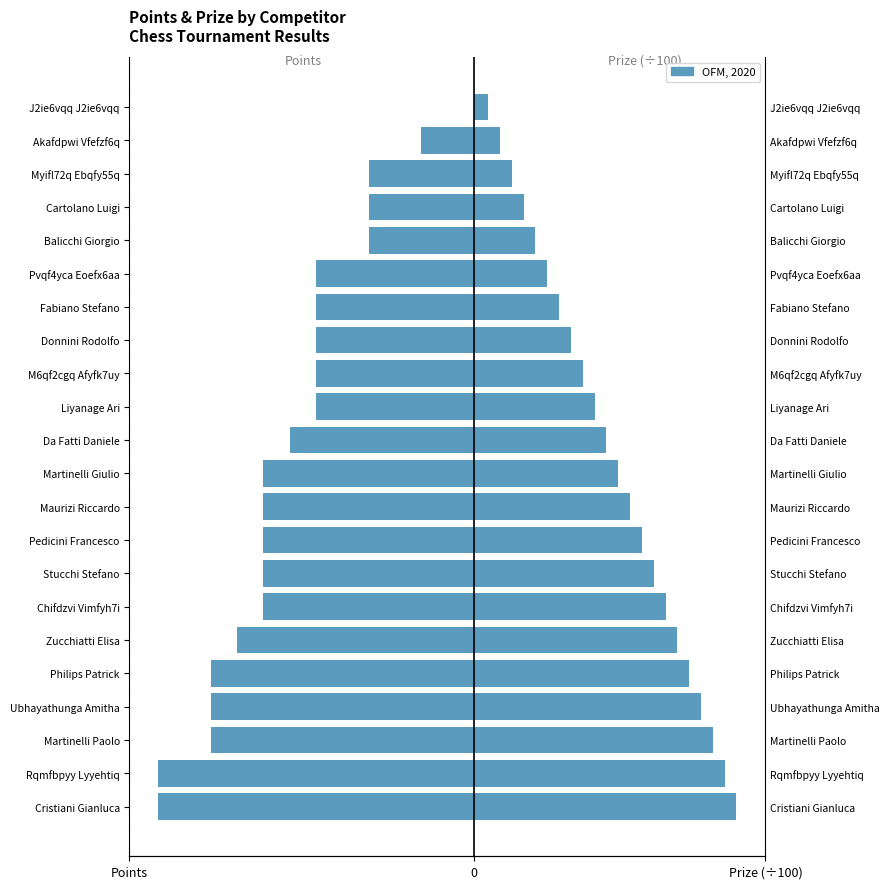

Reading right to left, list all the values displayed in this chart.

Points: 0.0	-2.0	-4.0	-4.0	-4.0	-6.0	-6.0	-6.0	-6.0	-6.0	-7.0	-8.0	-8.0	-8.0	-8.0	-8.0	-9.0	-10.0	-10.0	-10.0	-12.0	-12.0
Prize (×100): 0.6	1.0	1.4	1.9	2.4	2.8	3.2	3.7	4.2	4.6	5.0	5.5	6.0	6.4	6.8	7.3	7.8	8.2	8.7	9.1	9.6	10.0